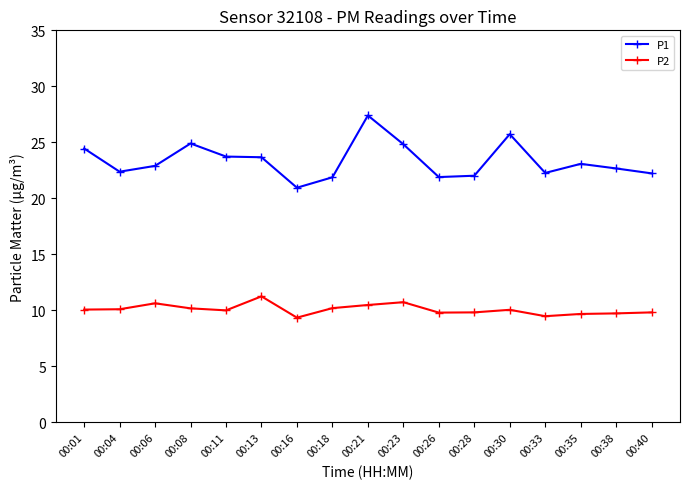

What is the value of the P2 point at the 9th from the left?

10.5